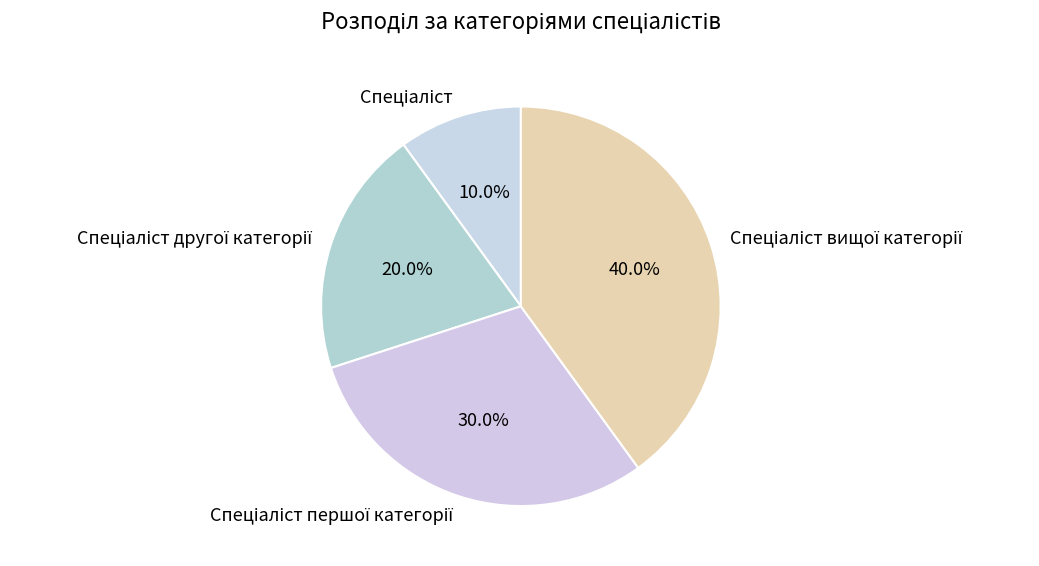

Is there any slice that represents more than half of the pie?

No